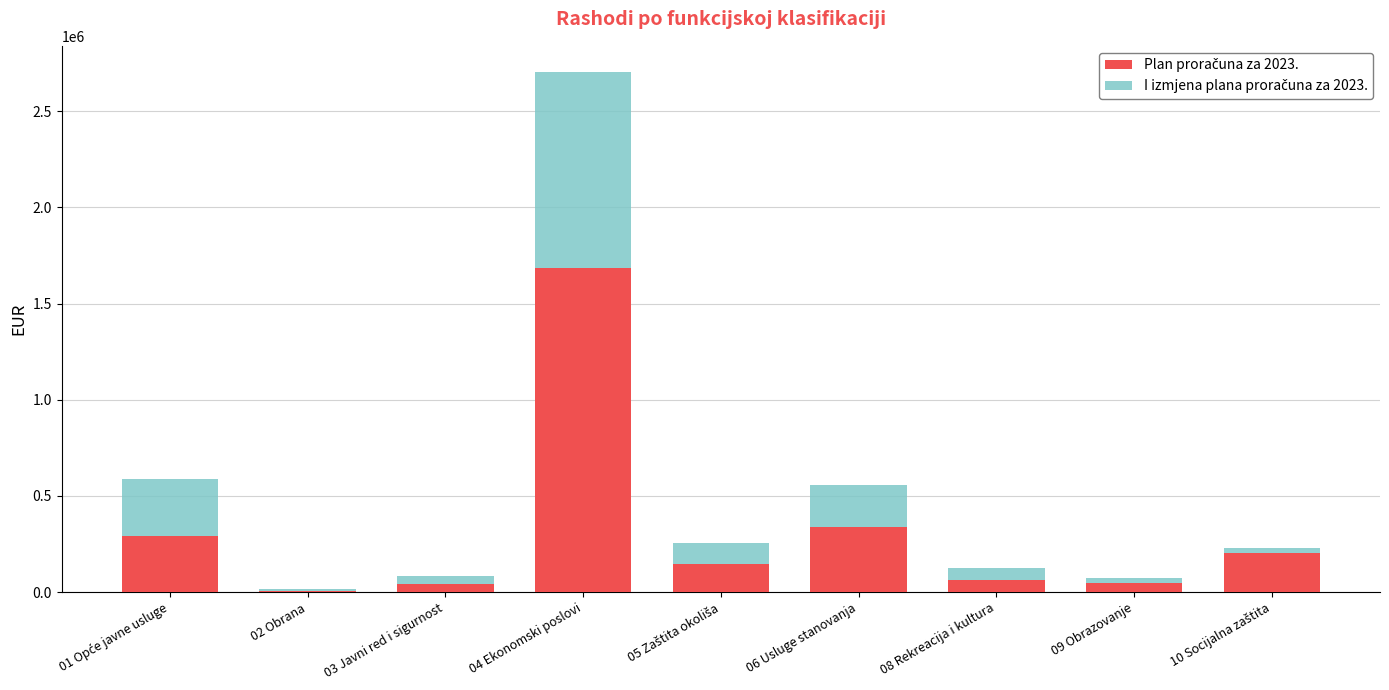

At which category is the sum across all series the highest?

04 Ekonomski poslovi